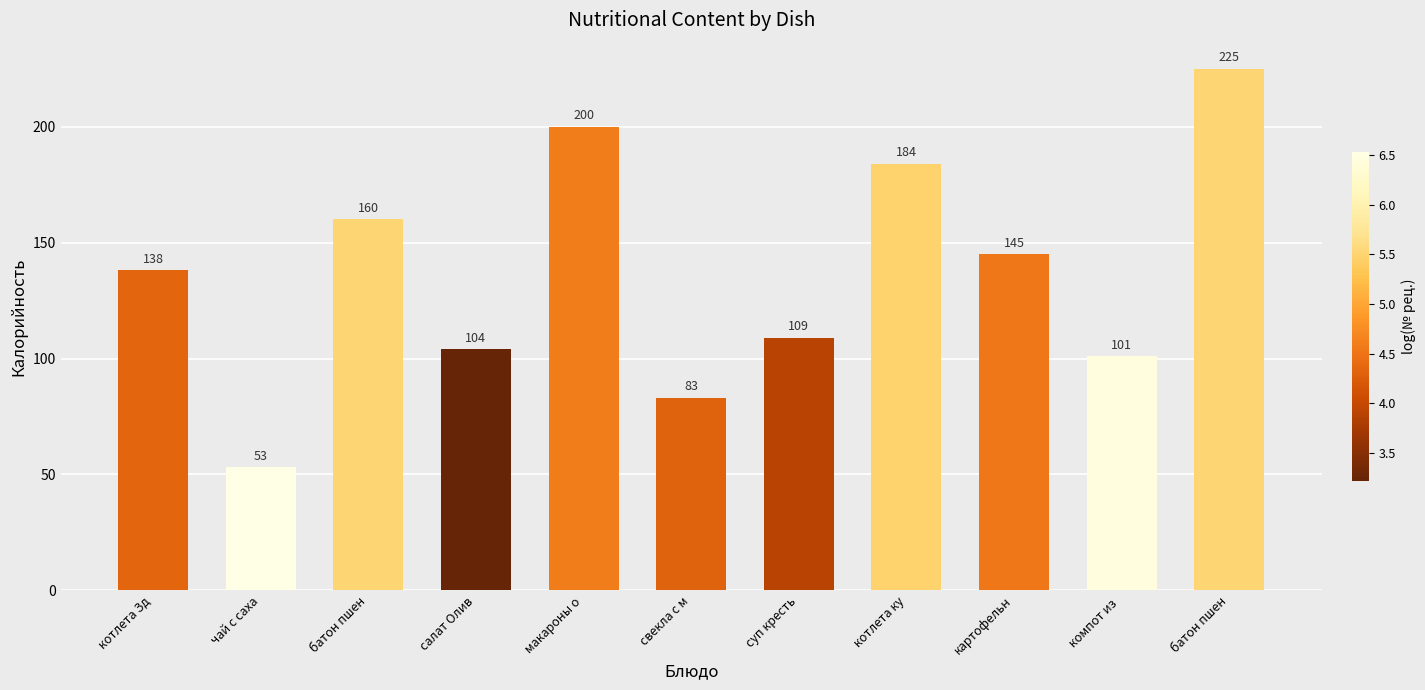

Reading left to right, what are all the values shown in this chart?

котлета Зд=138	чай с саха=53	батон пшен=160	салат Олив=104	макароны о=200	свекла с м=83	суп кресть=109	котлета ку=184	картофельн=145	компот из =101	батон пшен=225